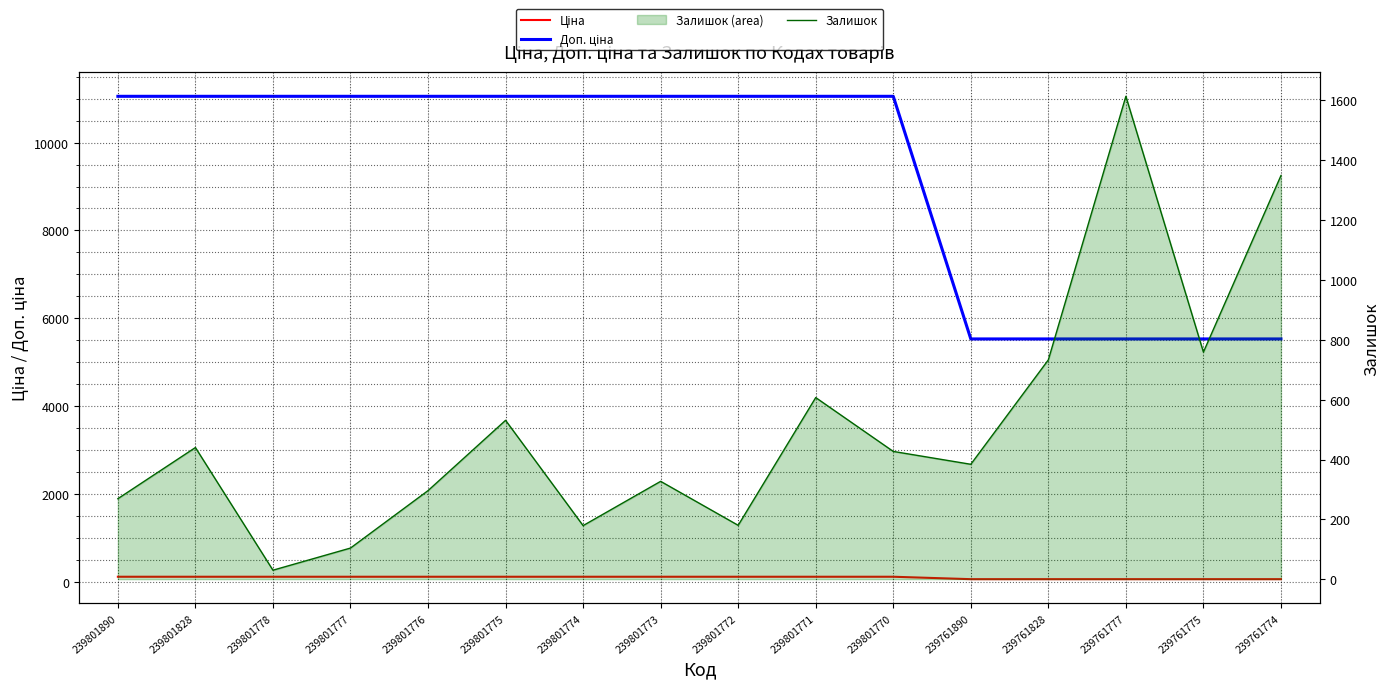

List the series in order of their peak value, lowest first.

Ціна, Залишок, Доп. ціна